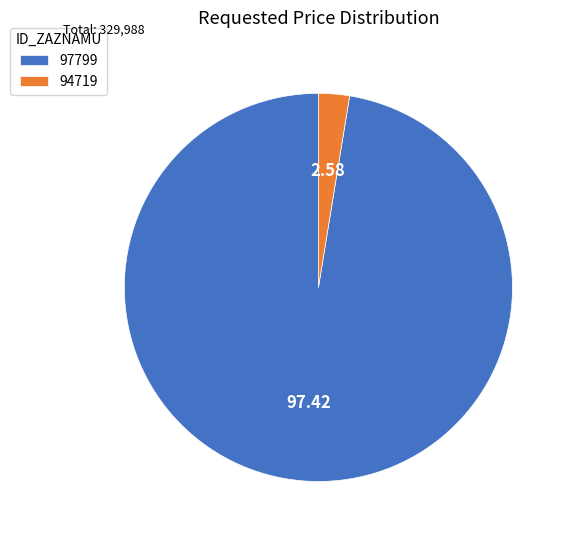

Is there any slice that represents more than half of the pie?

Yes